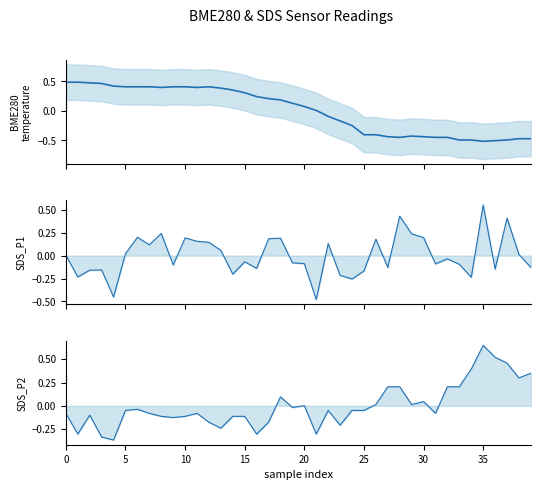

How many lines are shown in the chart?

3